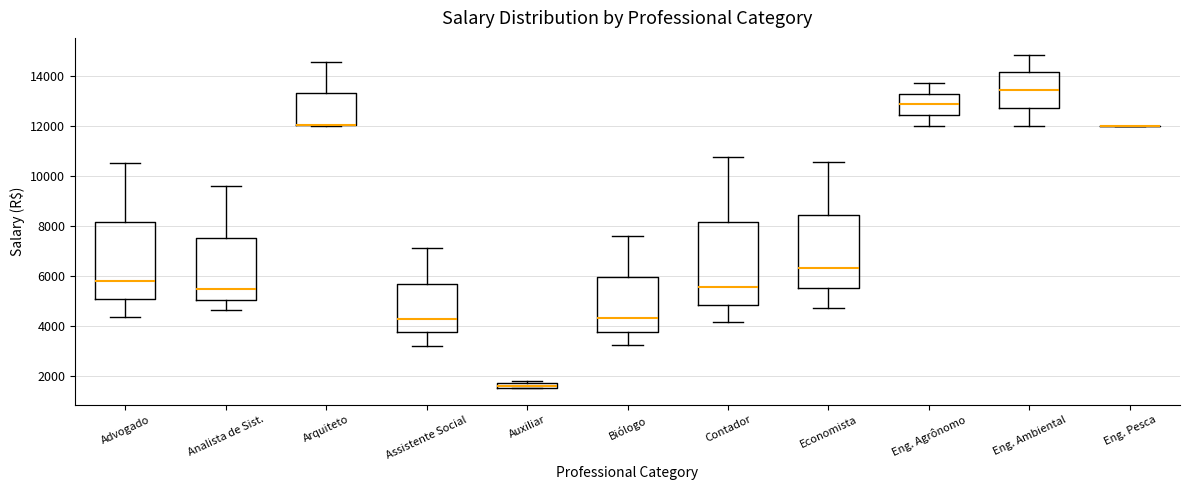

Comparing the boxes themselves (not the whiskers), which one is the tallest?

Contador